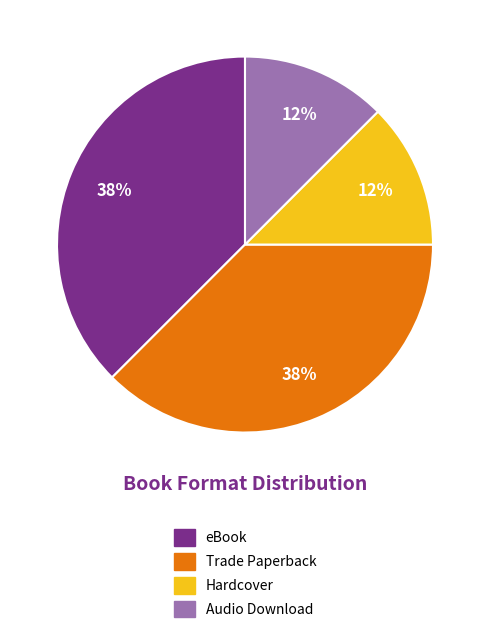

Is there a majority slice in this chart?

No